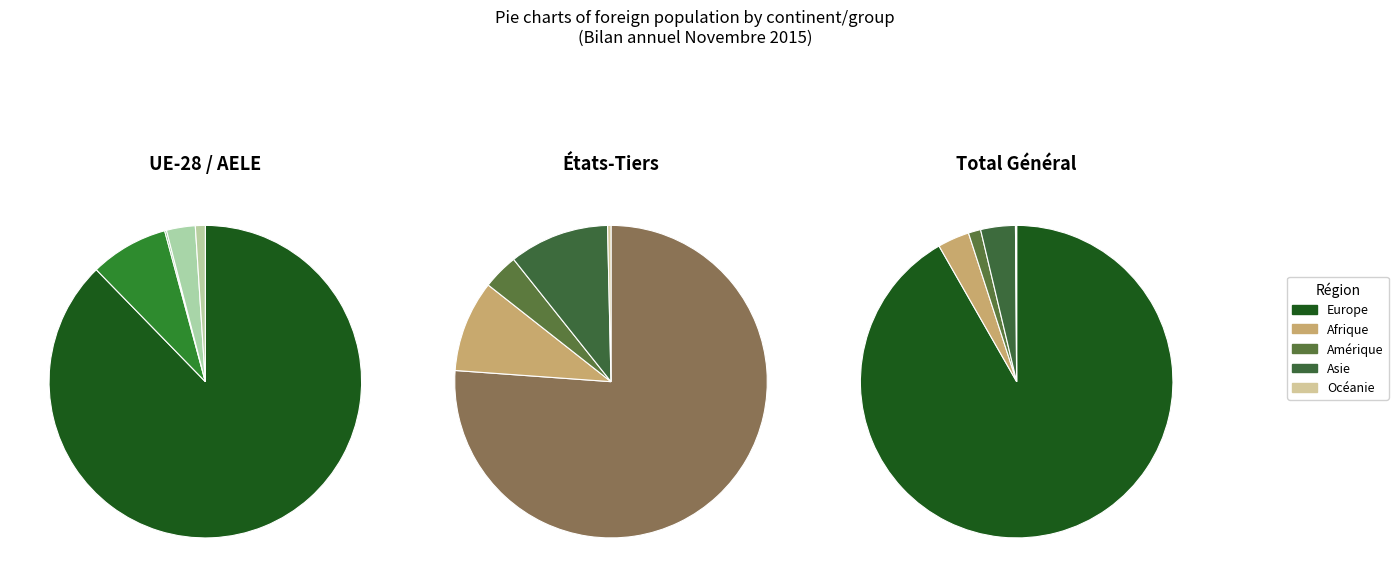

To the nearest percent, what is the difference between the Europe and Amérique slice percentages?

90%